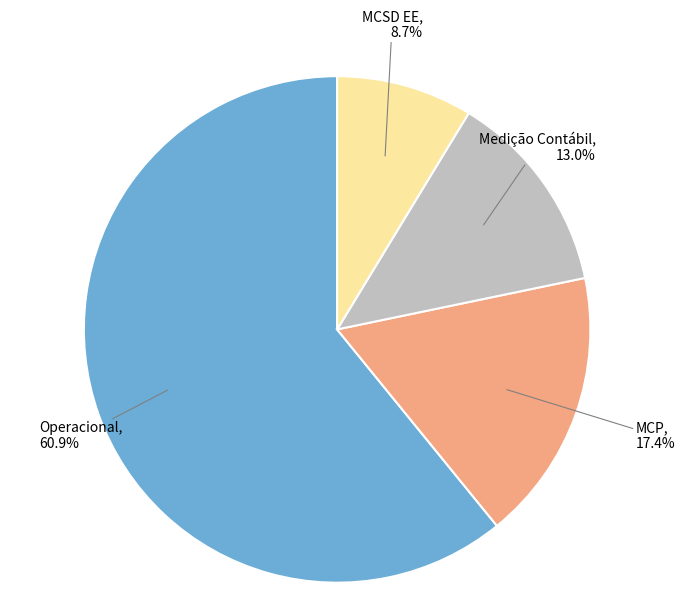

What is the largest slice in the pie chart?

Operacional